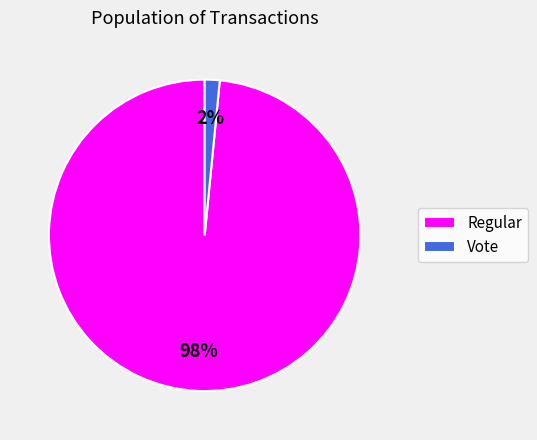

Rank the categories by value from lowest to highest.

Vote, Regular